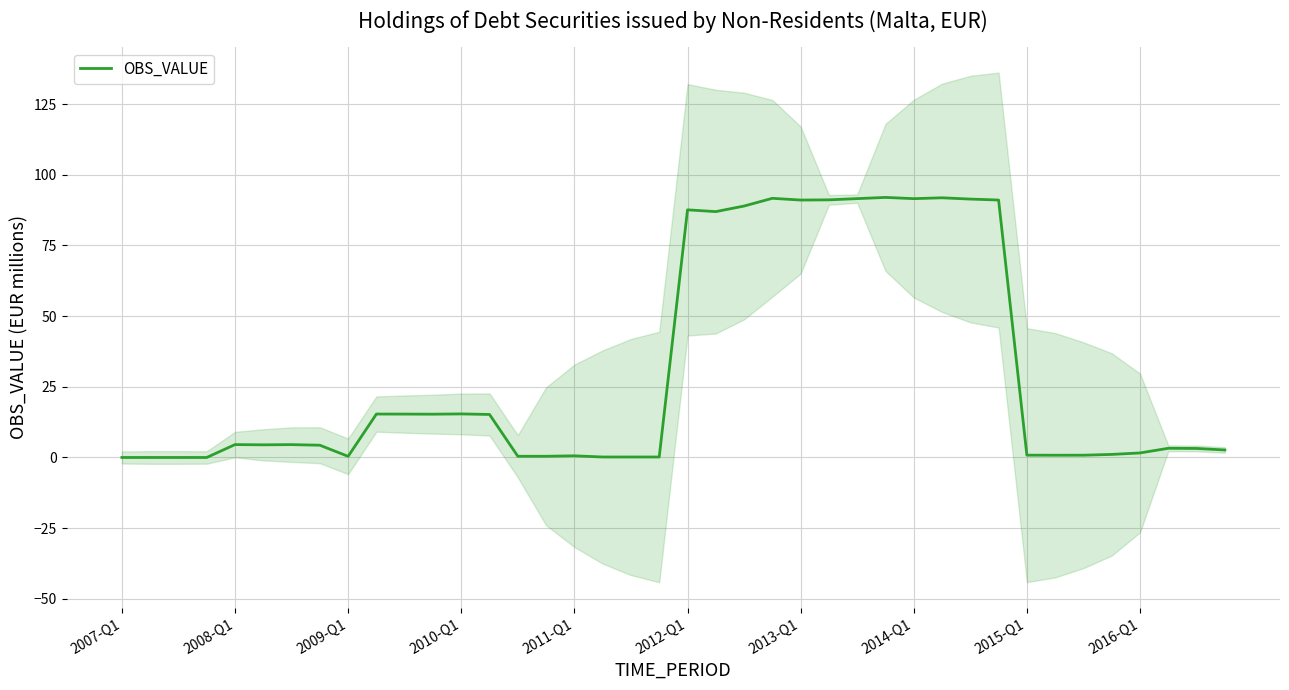

What is the highest value of the OBS_VALUE series?

92.0